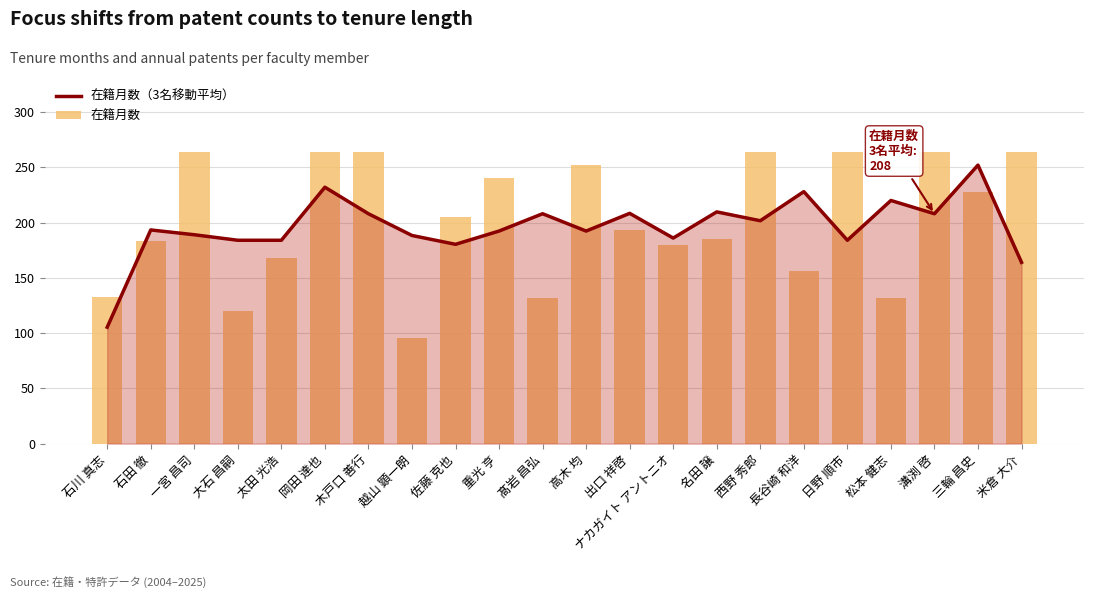

How many groups of bars are there?

22